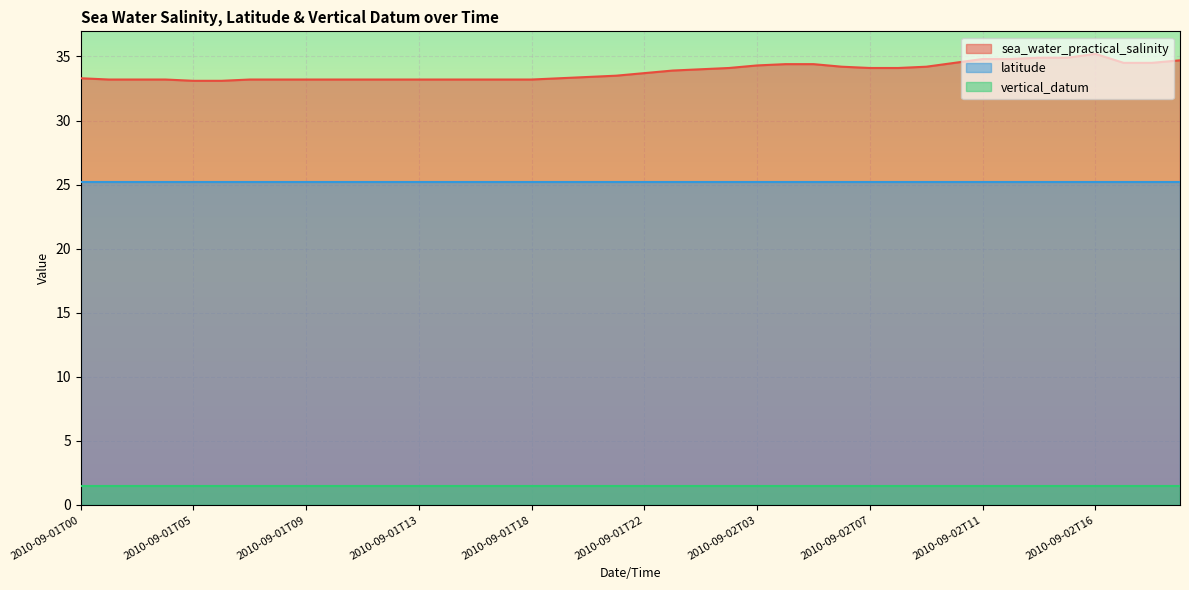

What is the sum of the vertical_datum values at 2010-09-01T02 and 2010-09-01T15?

3.0